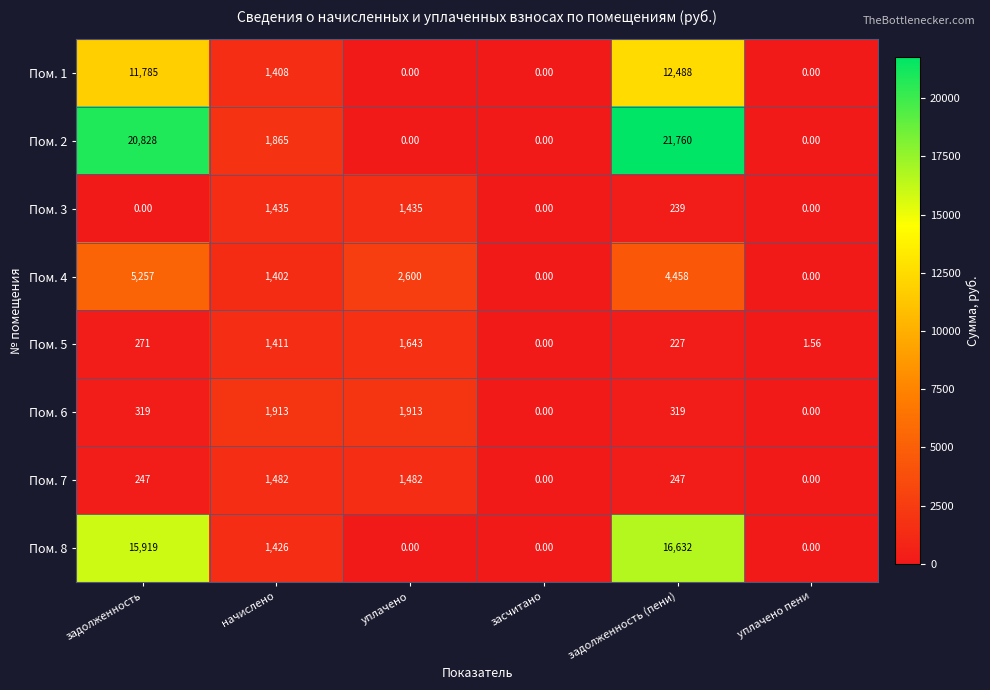

At which label is Пом. 8 closest to 8316?

начислено